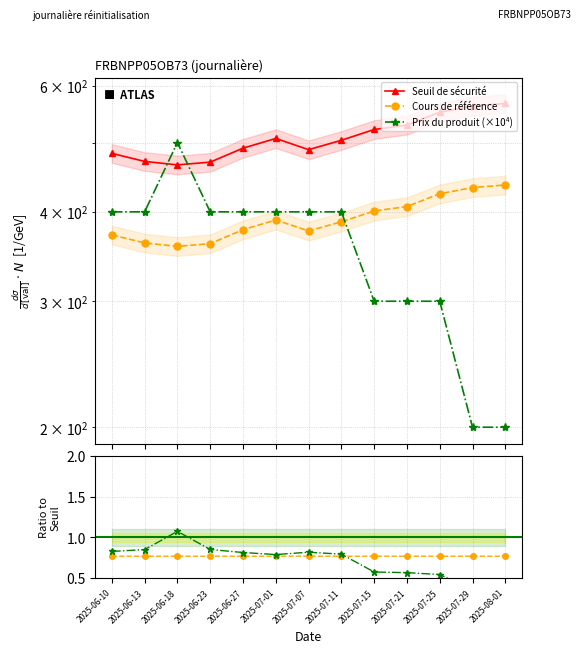

Where does the Prix du produit series first go above 400?

2025-06-18